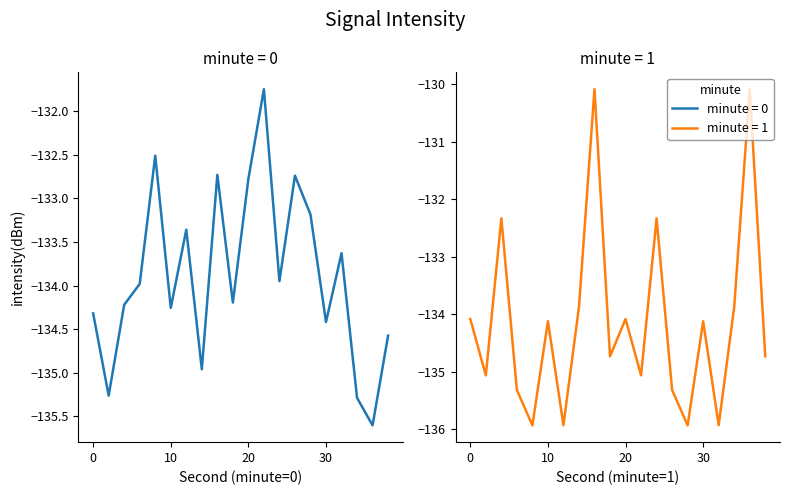

What is the maximum value for minute_1?

-130.1